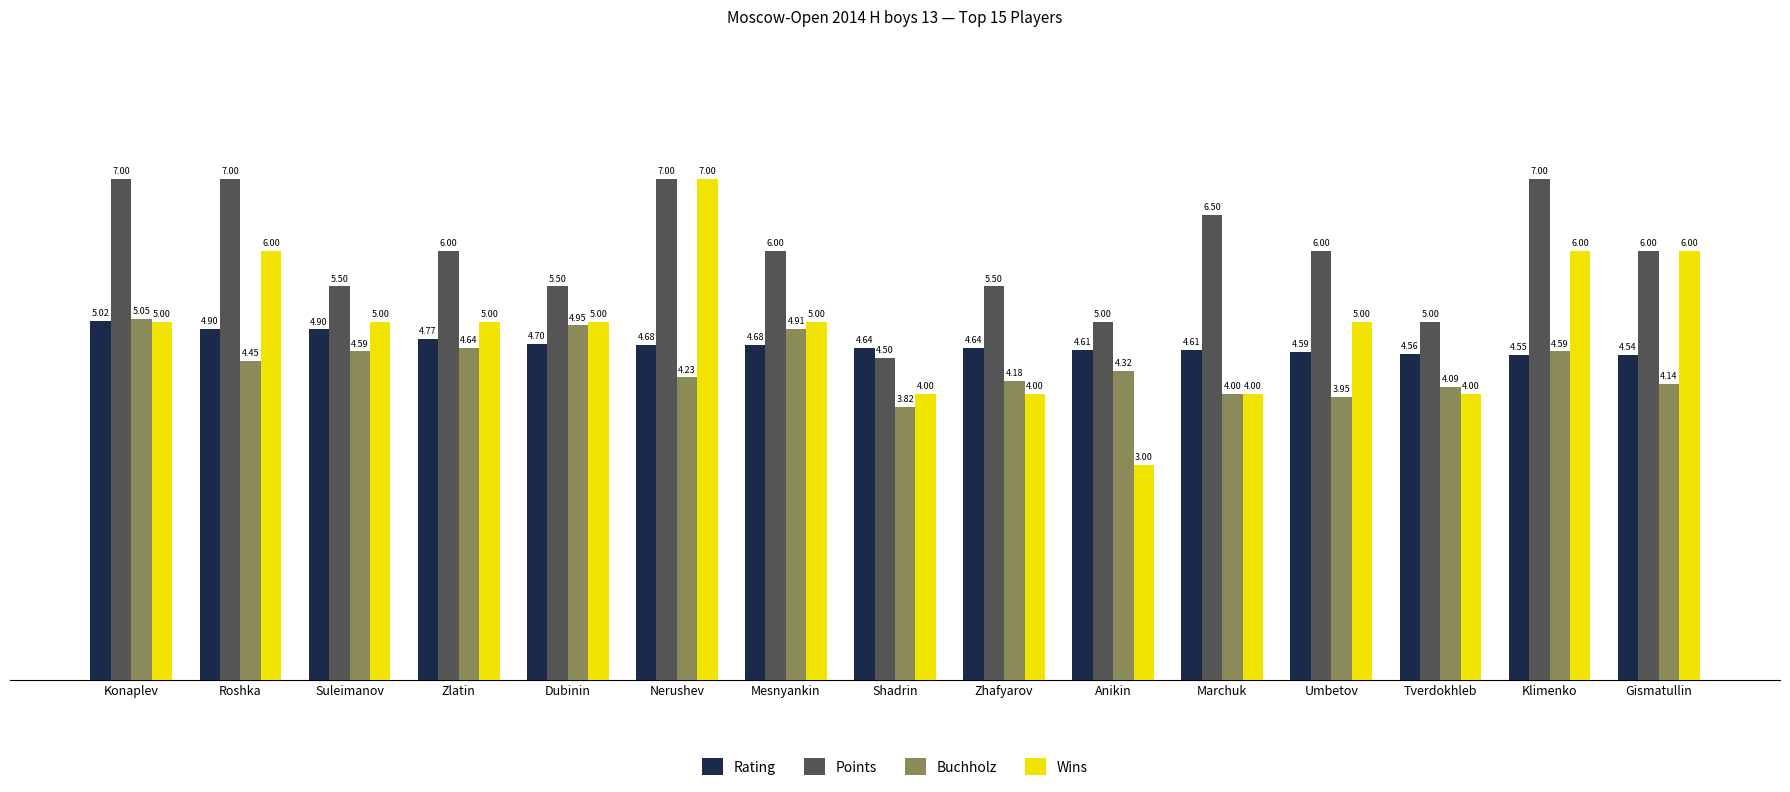

What is the difference between the highest and lowest values at Dubinin?

0.8